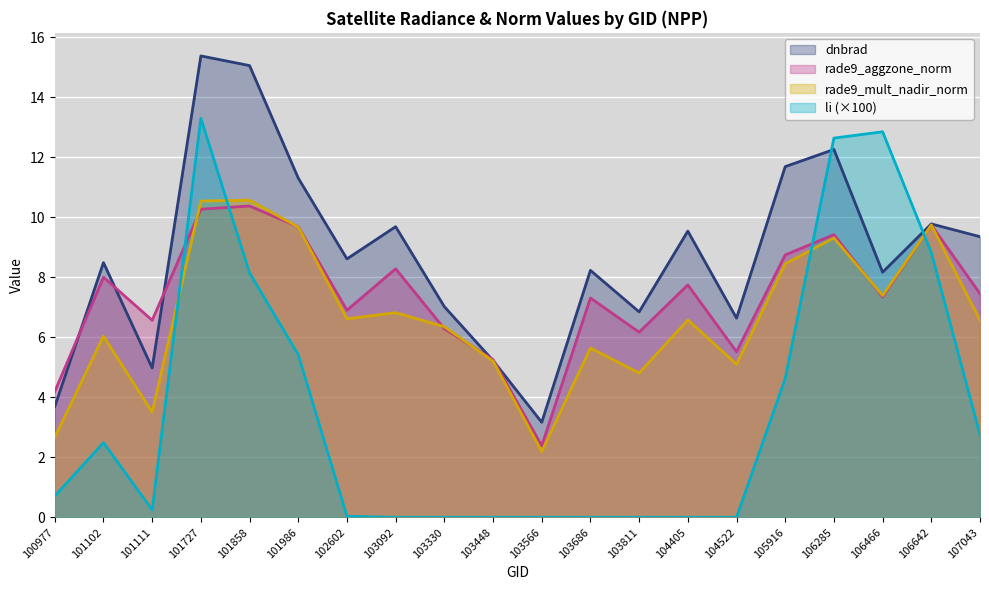

How many series are shown in this chart?

4